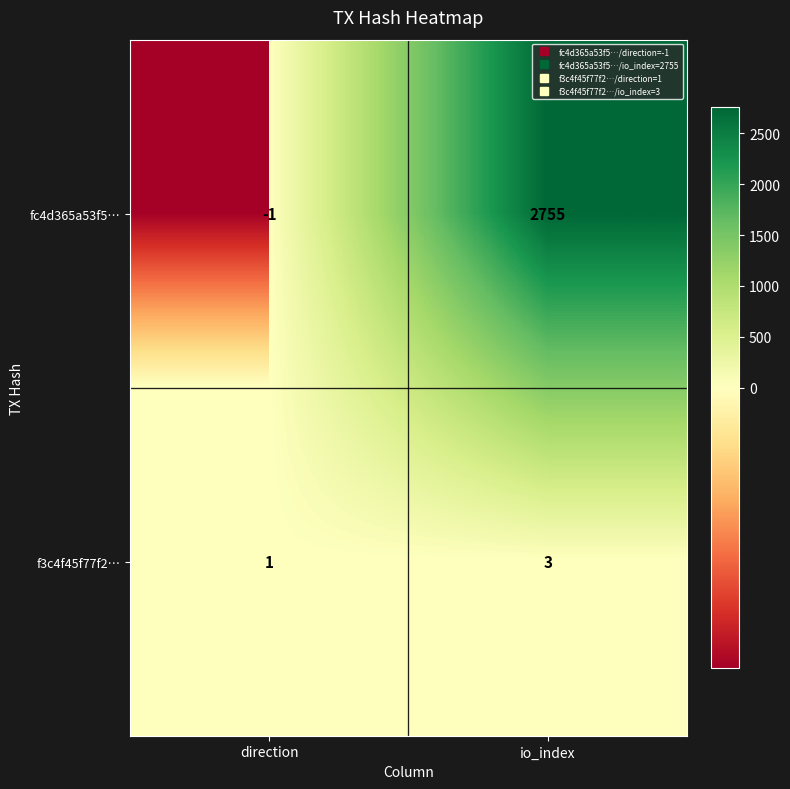

What is the difference between the highest and lowest values at io_index?

2752